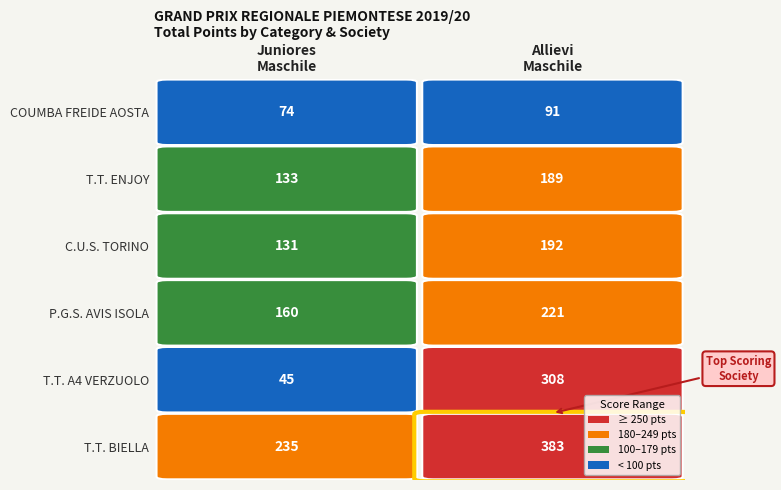

Rank the categories by T.T. ENJOY value from lowest to highest.

0, 1